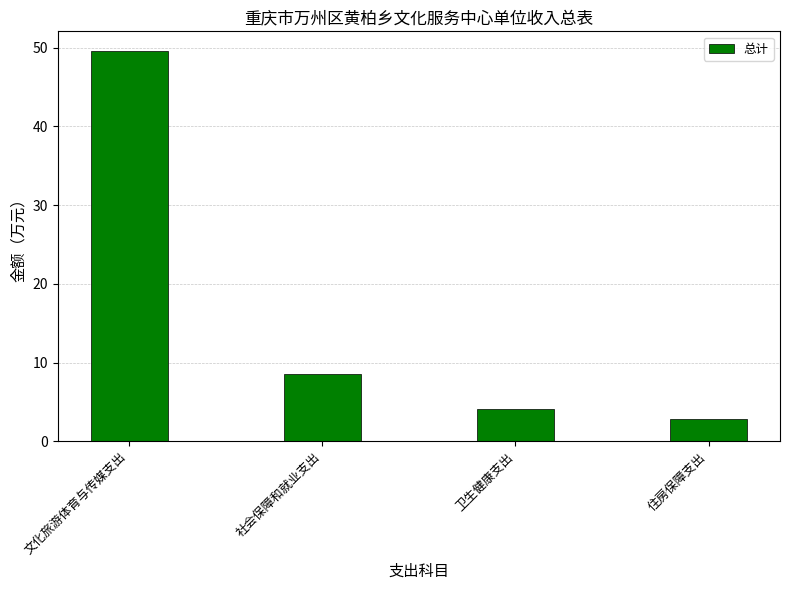

Rank the categories by value from lowest to highest.

住房保障支出, 卫生健康支出, 社会保障和就业支出, 文化旅游体育与传媒支出